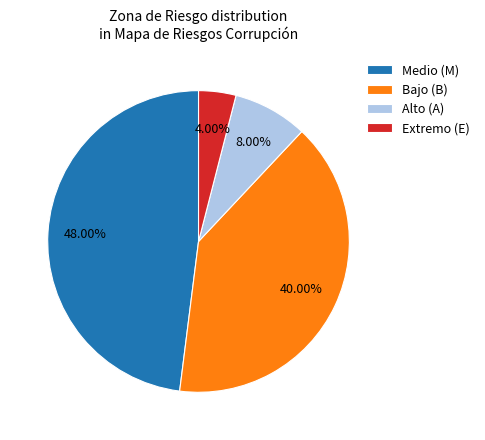

Is there any slice that represents more than half of the pie?

No